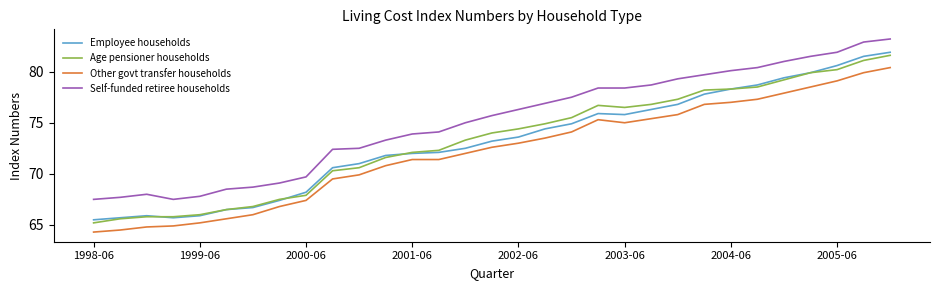

True or false: Self-funded retiree households and Employee households intersect in this chart.

False